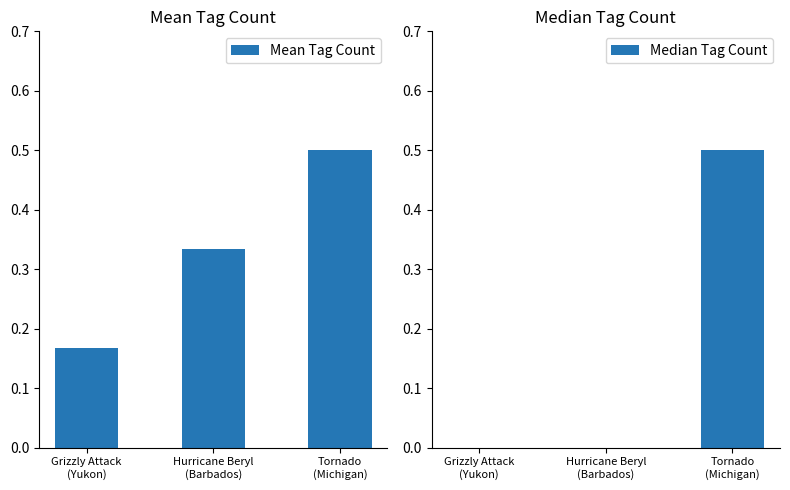

List the series in order of their overall mean, lowest first.

Median Tag Count, Mean Tag Count